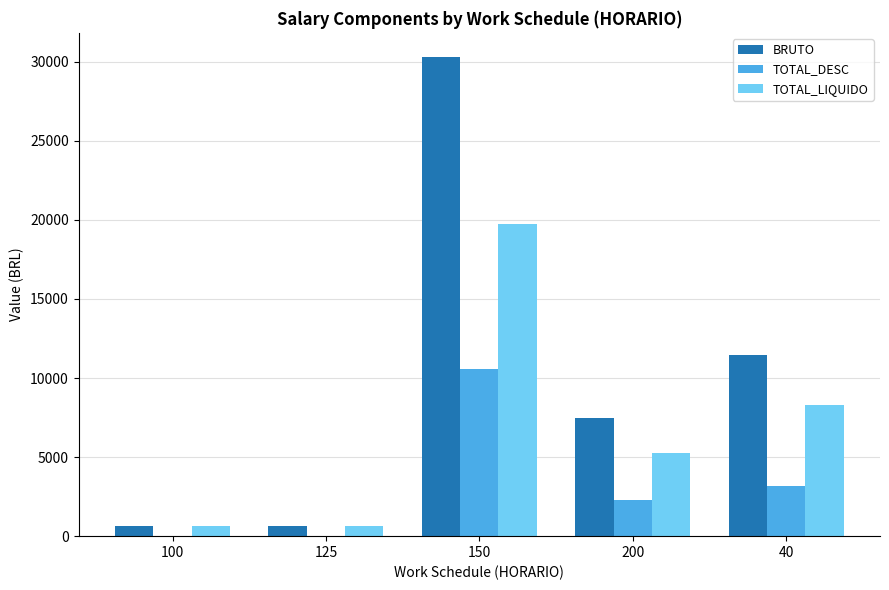

Reading left to right, transcribe all the data shown in this chart.

BRUTO: 100=627.0	125=627.0	150=30314.9	200=7497.6	40=11450.7
TOTAL_DESC: 100=0.0	125=0.0	150=10580.2	200=2264.6	40=3159.5
TOTAL_LIQUIDO: 100=627.0	125=627.0	150=19734.7	200=5268.6	40=8291.2